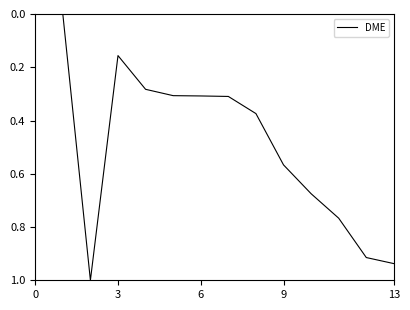

What is the greatest value displayed?

1.0